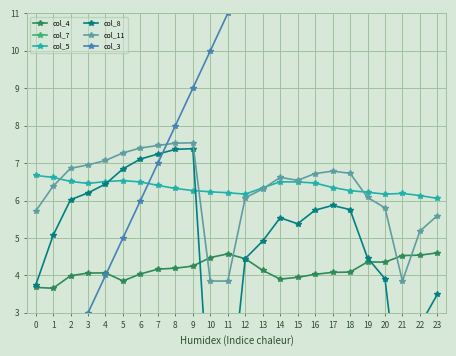

The value of col_5 at 13 is 9.8. True or false?

False